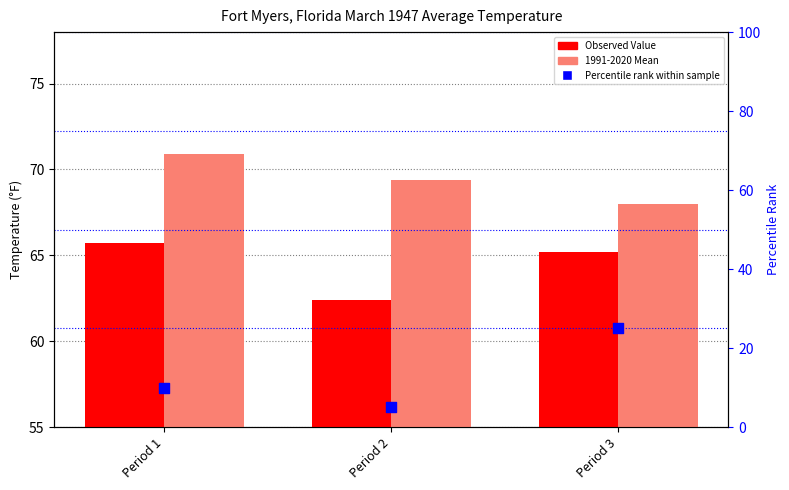

Which series contains the lowest Y value?

Percentile rank within sample